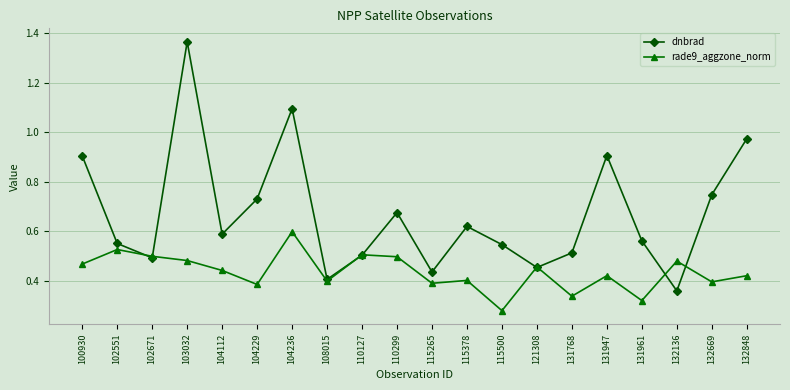

The value of rade9_aggzone_norm at 104112 is 0.4. True or false?

True